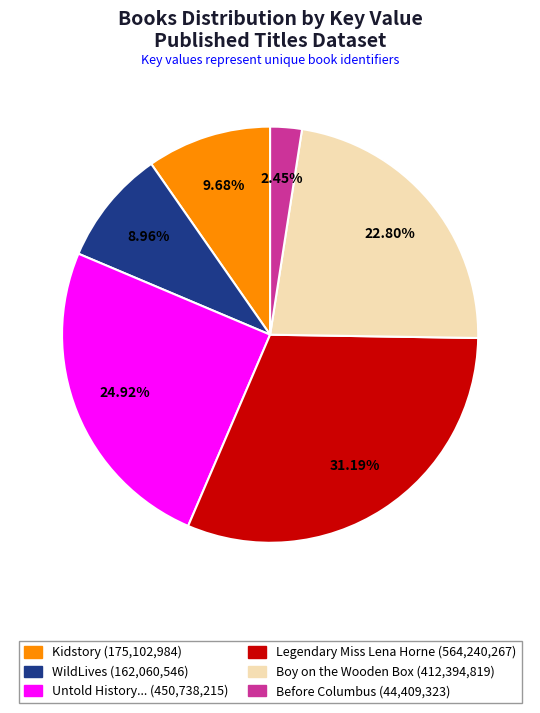

Rank the categories by value from lowest to highest.

Before Columbus (44,409,323), WildLives (162,060,546), Kidstory (175,102,984), Boy on the Wooden Box (412,394,819), Untold History... (450,738,215), Legendary Miss Lena Horne (564,240,267)